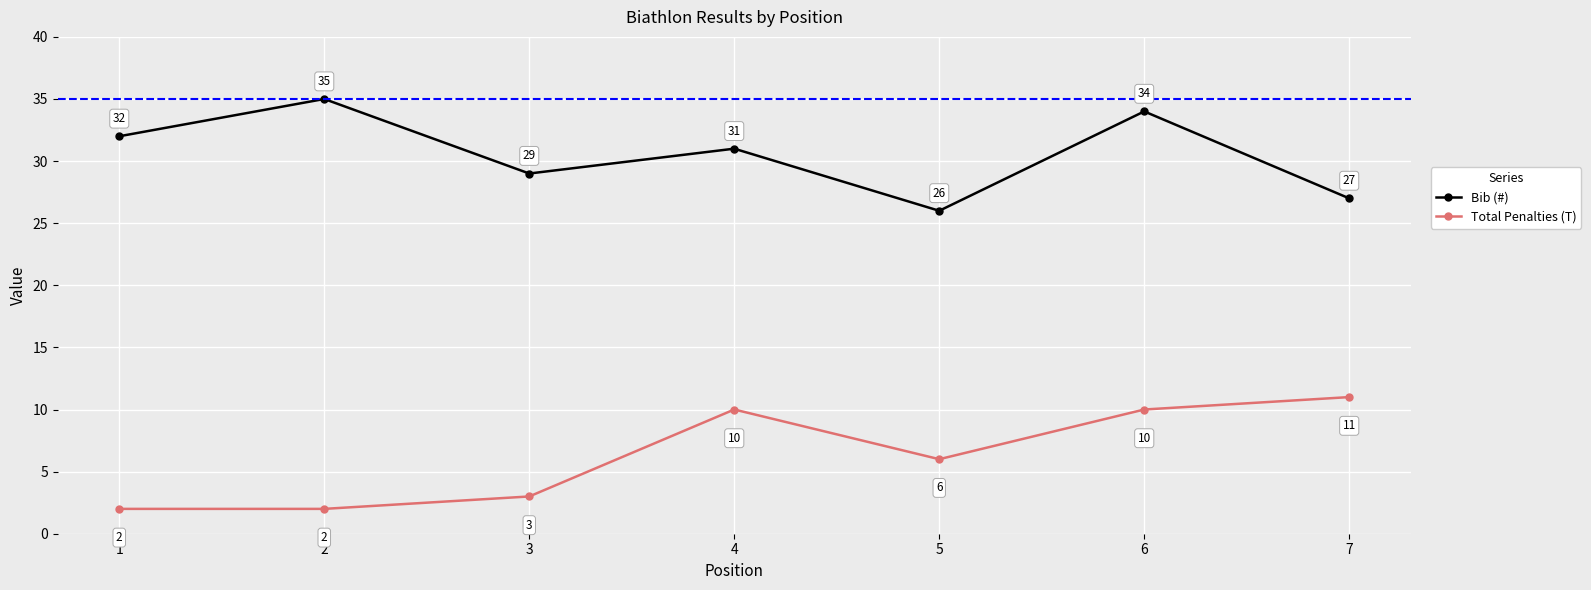

True or false: Total Penalties (T) has more than 0 interior local peaks.

True